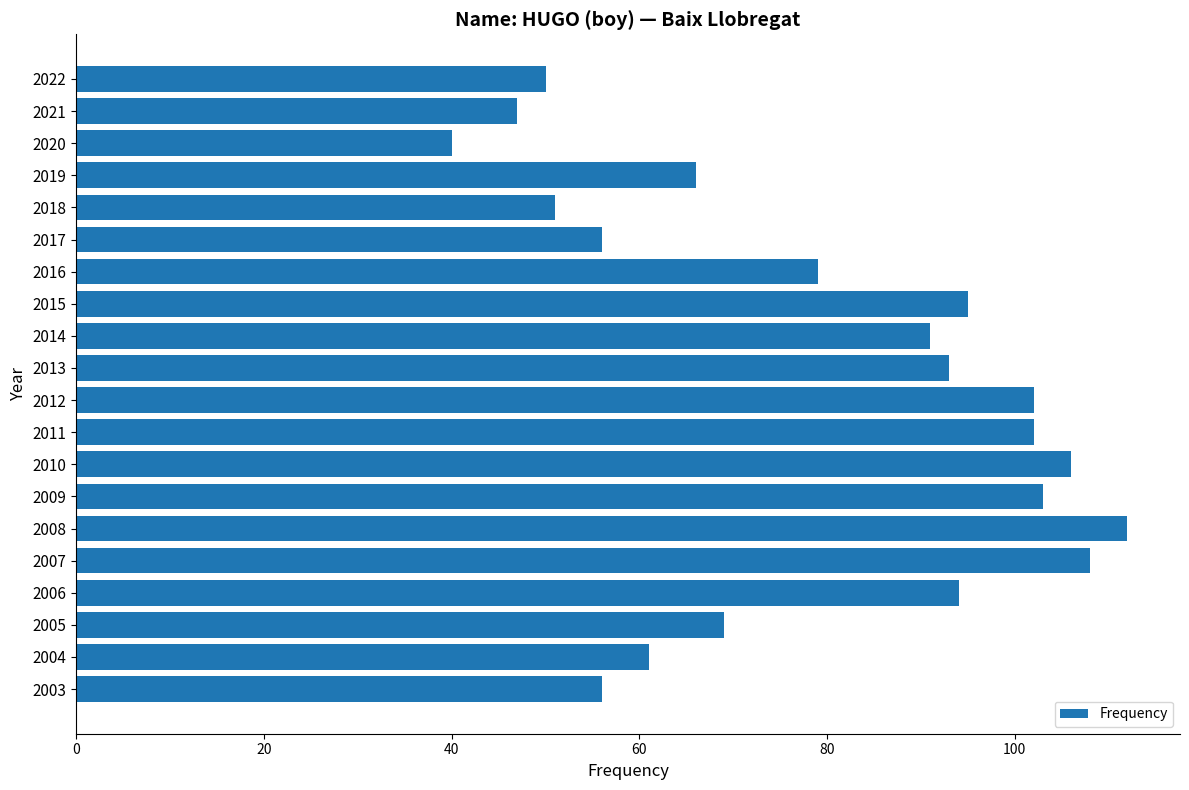

What is the sum of the values at 2006 and 2019?

160